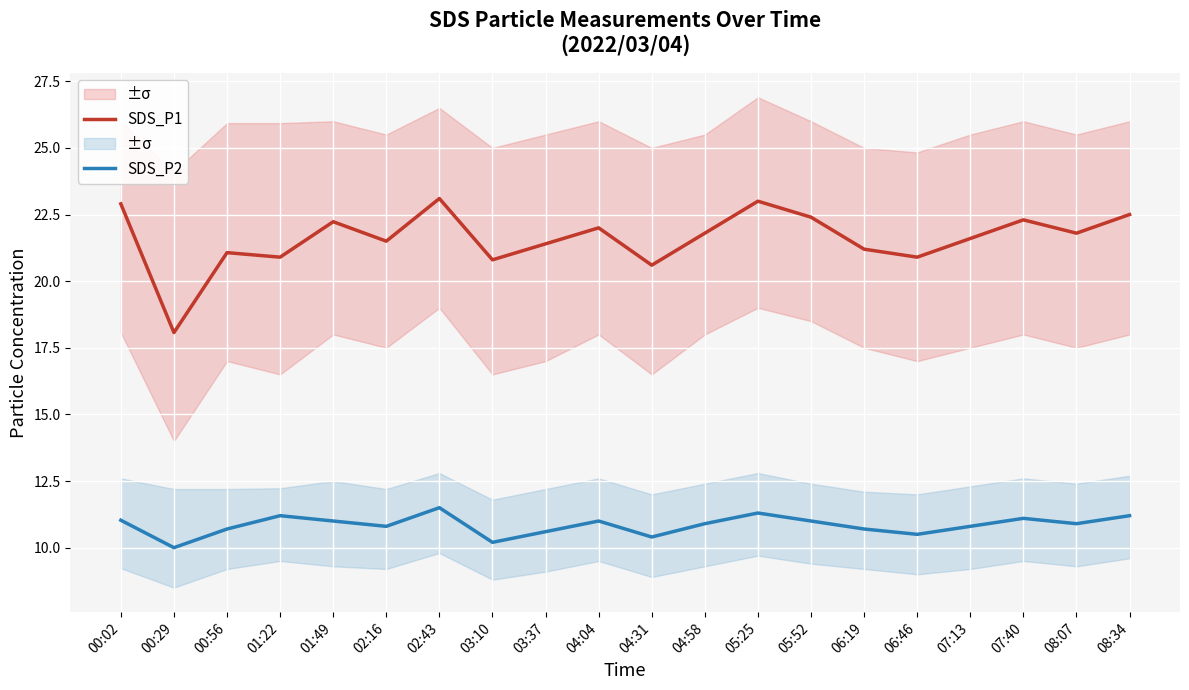

What is the value of the SDS_P2 point at the 15th from the left?

10.7